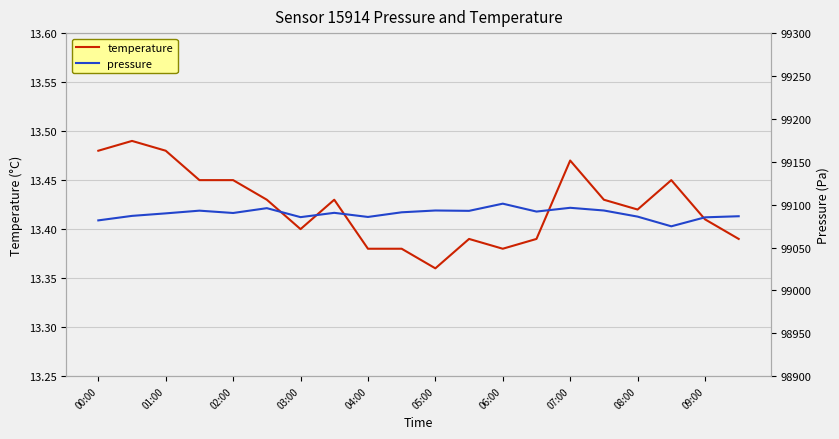

How many categories are shown in the chart?

20